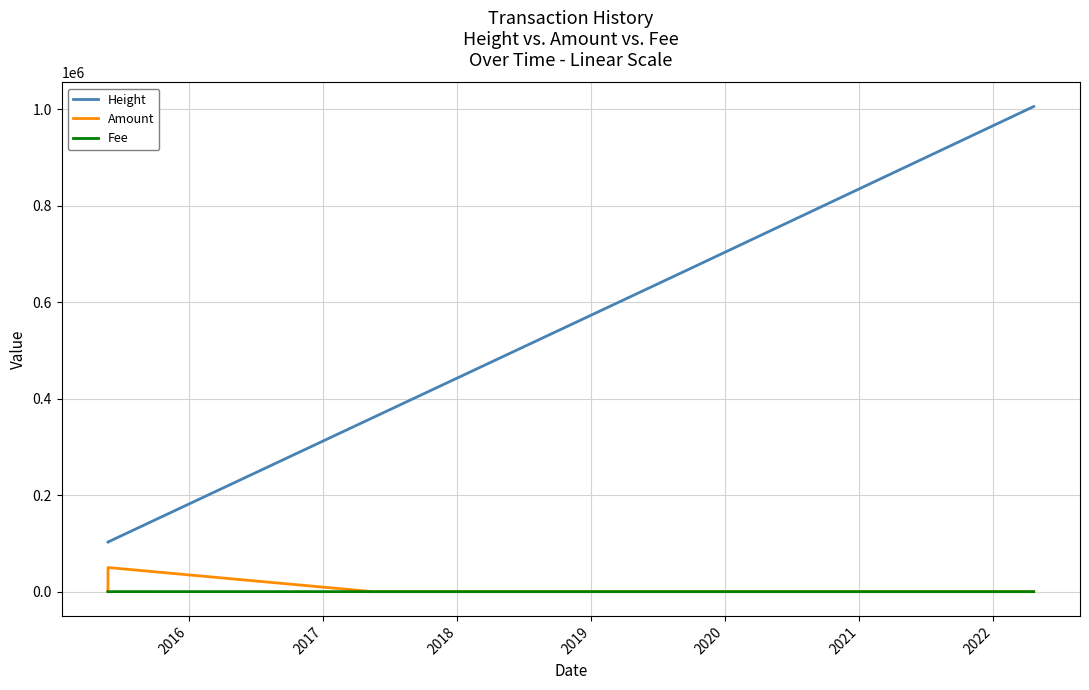

What is the highest value of the Height series?

1005561.0